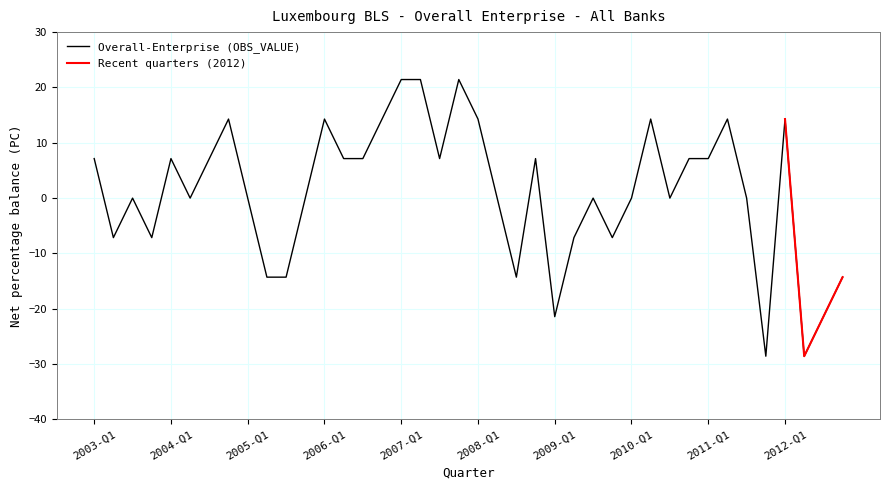

Rank the categories by value from highest to lowest.

2007-Q1, 2007-Q2, 2007-Q4, 2010-Q2, 2011-Q2, 2004-Q4, 2006-Q1, 2006-Q4, 2008-Q1, 2012-Q1, 2003-Q1, 2004-Q1, 2004-Q3, 2006-Q2, 2006-Q3, 2007-Q3, 2008-Q4, 2010-Q4, 2011-Q1, 2003-Q3, 2004-Q2, 2005-Q1, 2005-Q4, 2008-Q2, 2009-Q3, 2010-Q1, 2010-Q3, 2011-Q3, 2003-Q2, 2003-Q4, 2009-Q4, 2009-Q2, 2005-Q2, 2005-Q3, 2008-Q3, 2012-Q4, 2009-Q1, 2012-Q3, 2011-Q4, 2012-Q2